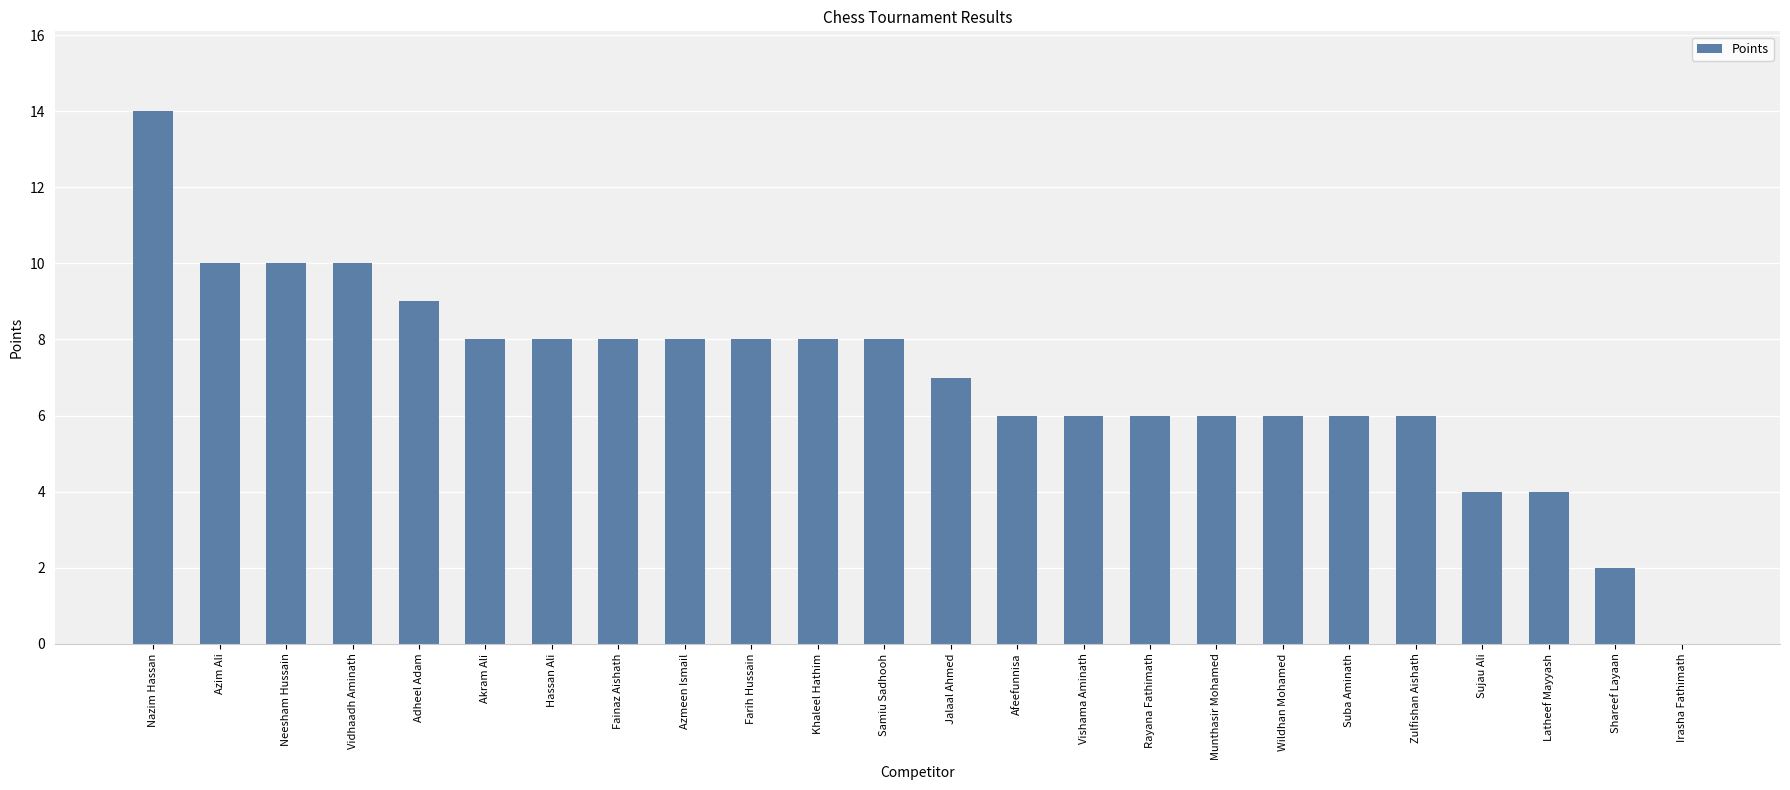

Reading right to left, what are all the values shown in this chart?

0	2	4	4	6	6	6	6	6	6	6	7	8	8	8	8	8	8	8	9	10	10	10	14